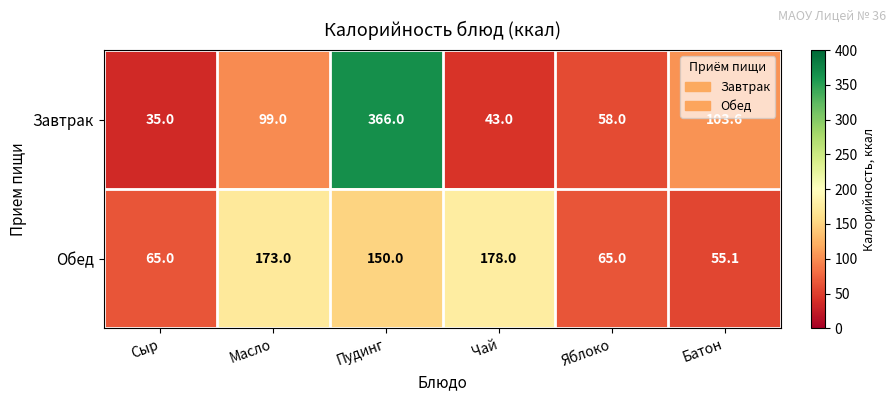

The value of Завтрак at Яблоко is 58.0. True or false?

True